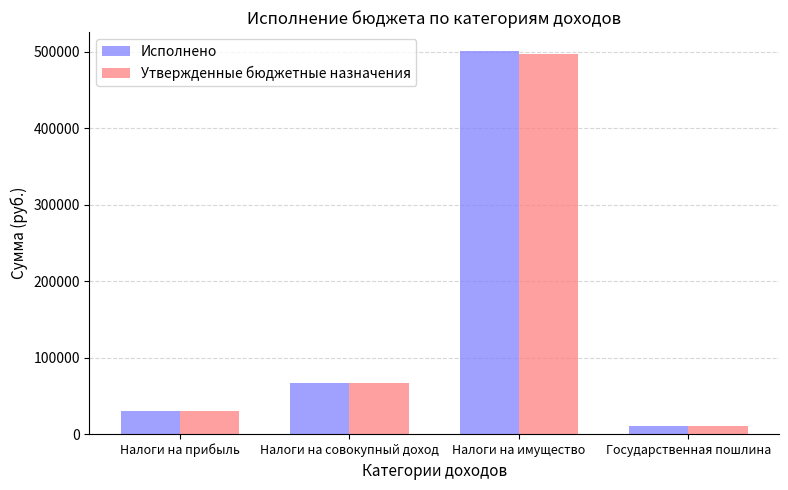

Reading right to left, extract all data points from this chart.

Исполнено: Государственная пошлина=9910.0	Налоги на имущество=500798.6	Налоги на совокупный доход=66929.0	Налоги на прибыль=29857.9
Утвержденные бюджетные назначения: Государственная пошлина=9910.0	Налоги на имущество=497798.0	Налоги на совокупный доход=66929.0	Налоги на прибыль=29857.0